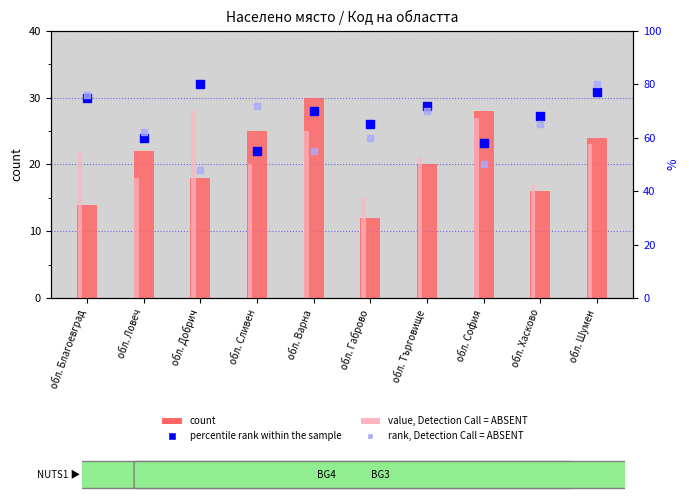

Which series reaches the maximum Y coordinate?

percentile rank within the sample